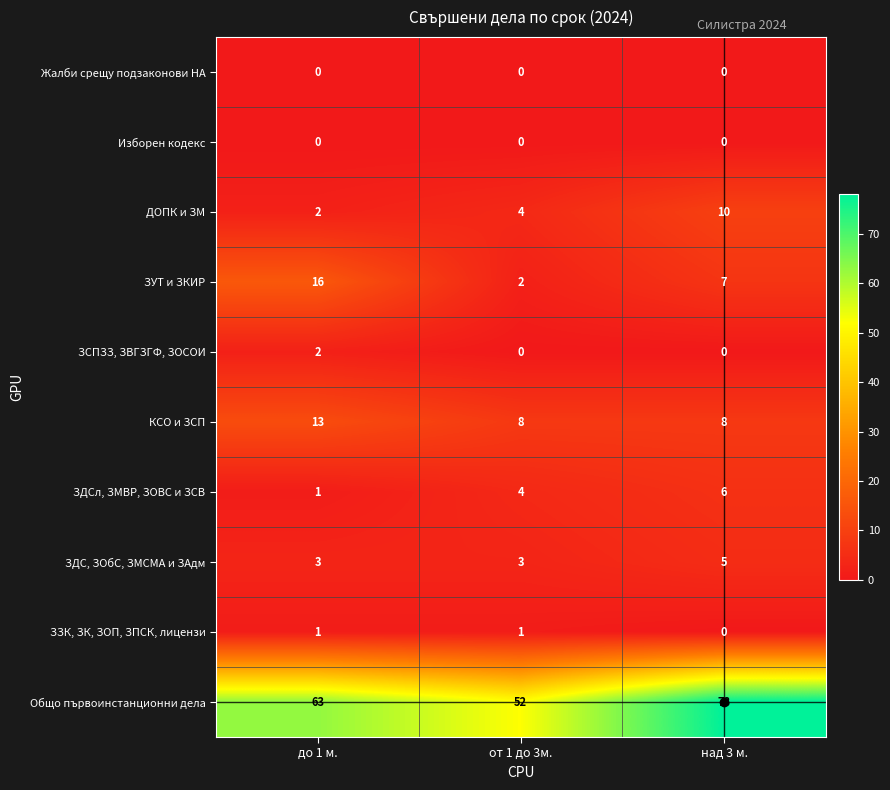

At which label does ДОПК и ЗМ reach its minimum?

до 1 м.